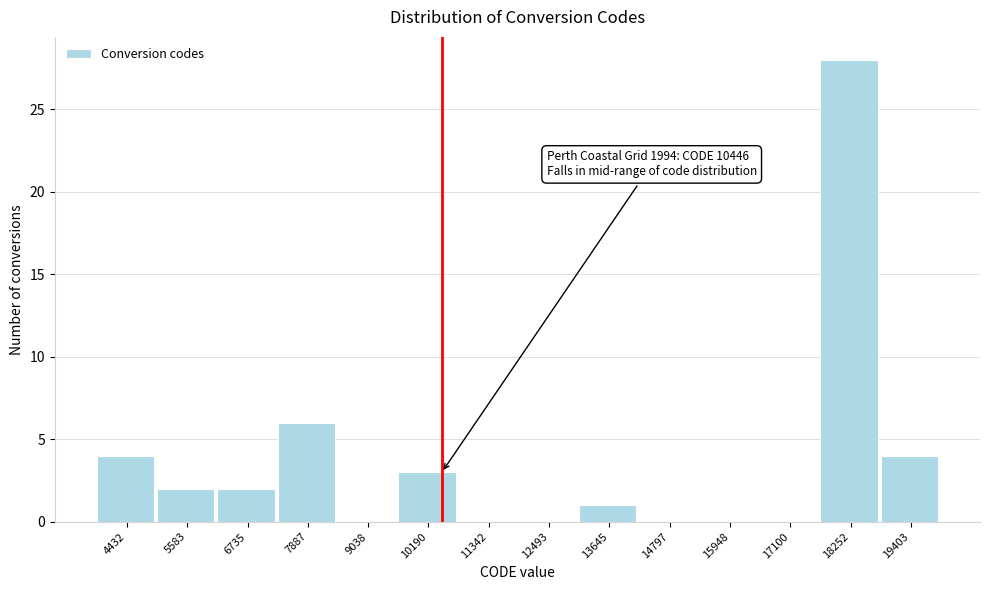

Which range on the x-axis has the tallest bar?

17600 to 18800